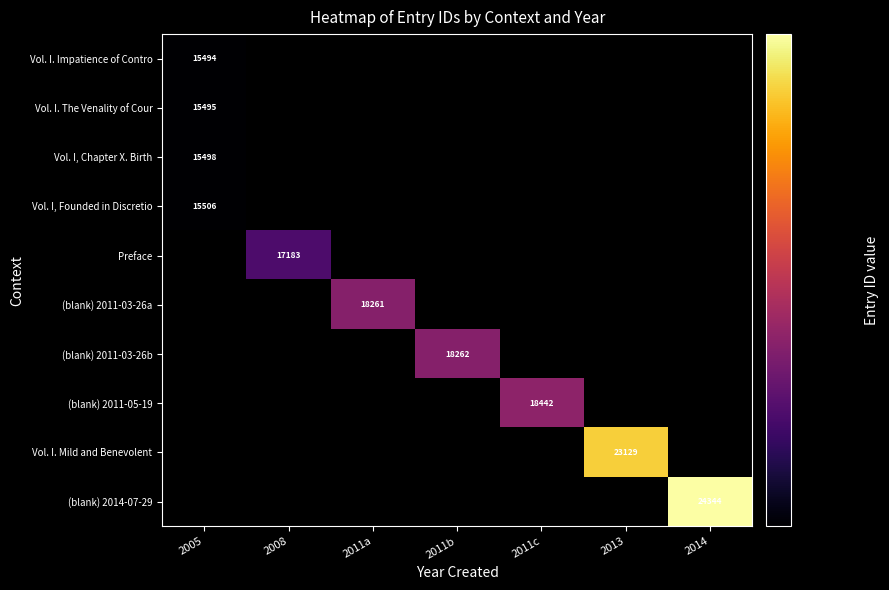

The value of Preface at 2008 is 17183. True or false?

True